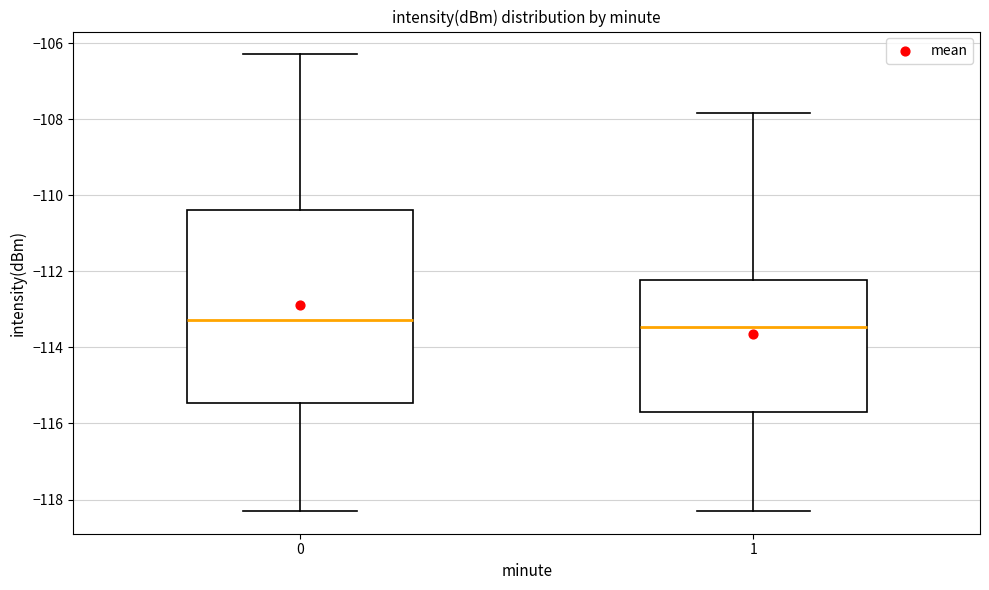

Reading left to right, transcribe this box plot: for each box, give where its median line is, the range the box spans, and where its two whiskers end, as read against the y-axis. The values are not printed on the chart, so give them approximately, as read against the axis.

0: median -113.2, box -115.4 to -110.4, whiskers -118.2 to -106.2
1: median -113.4, box -115.8 to -112.2, whiskers -118.2 to -107.8